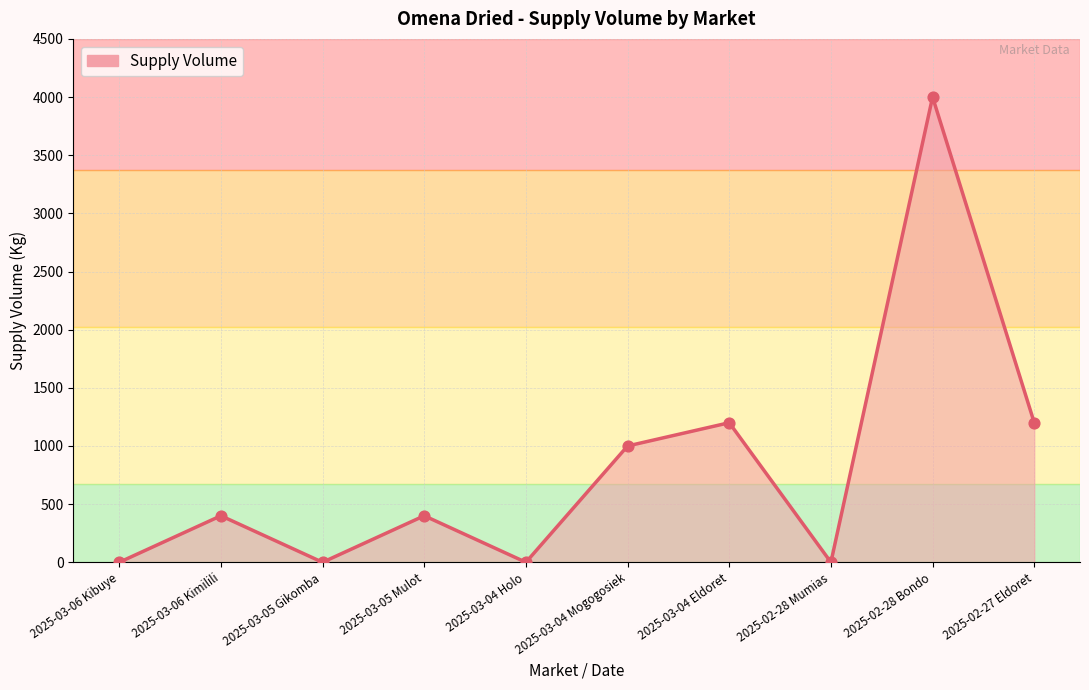

Which has a higher value, 2025-03-04 Eldoret or 2025-03-05 Mulot?

2025-03-04 Eldoret